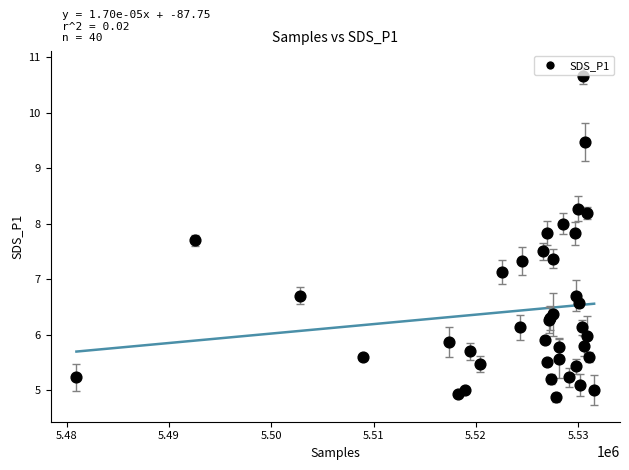

What Y value in the scatter plot is closest to 7?

7.1